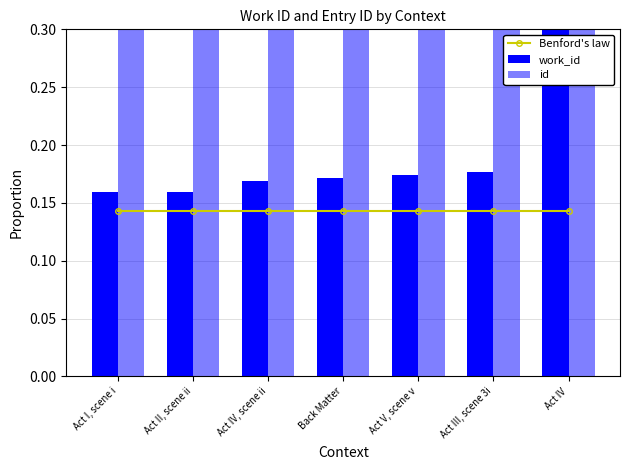

Rank the series at Act III, scene 3i from lowest to highest value.

Benford's law, work_id, id